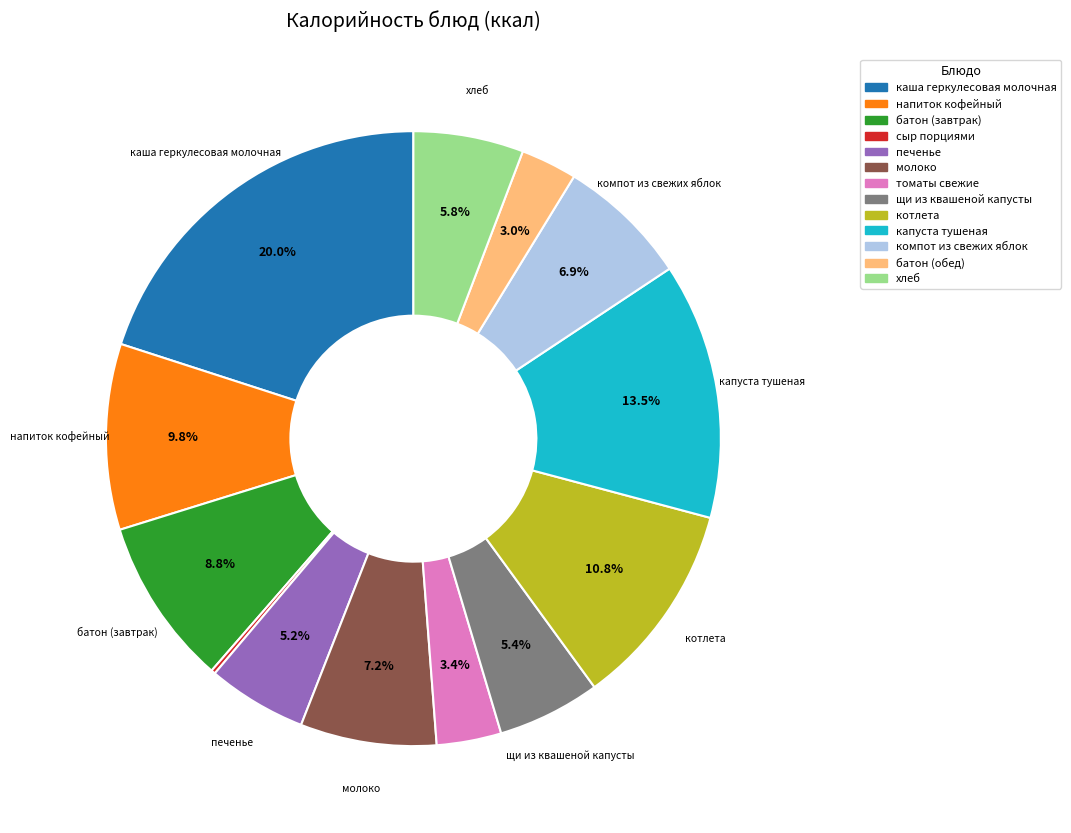

What is the largest slice in the pie chart?

каша геркулесовая молочная